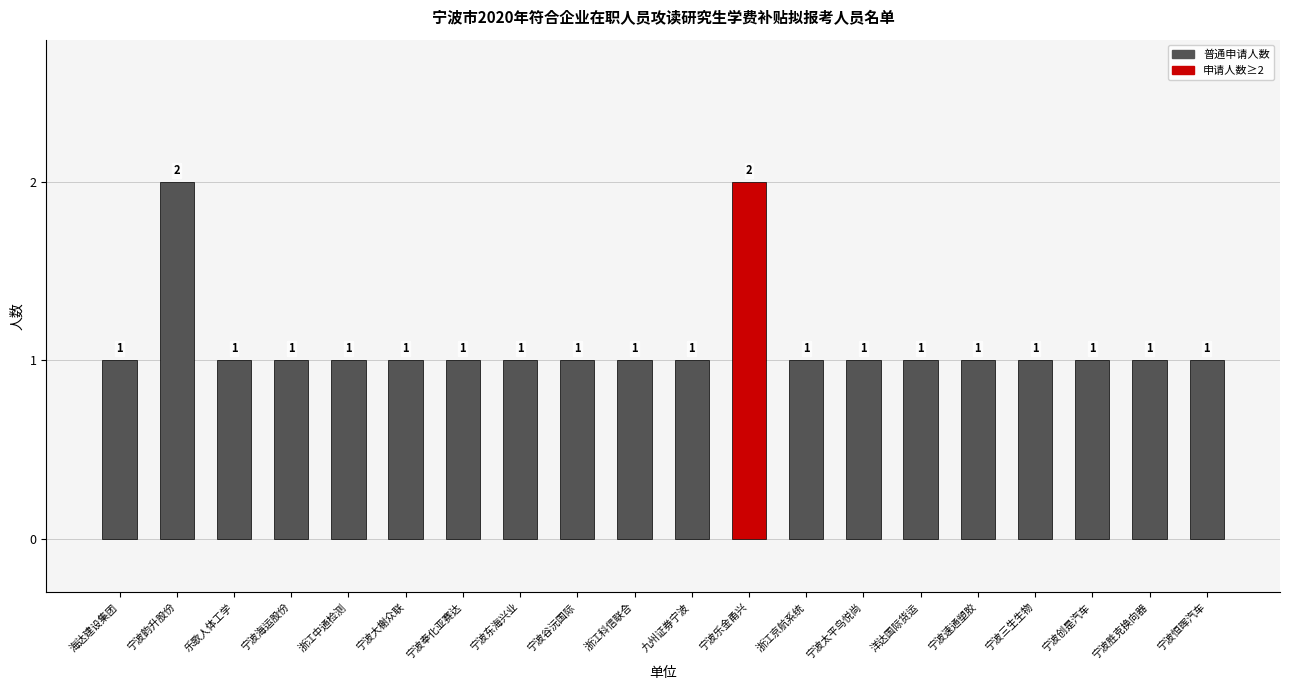

What is the label of the 15th bar from the right?

宁波大榭众联